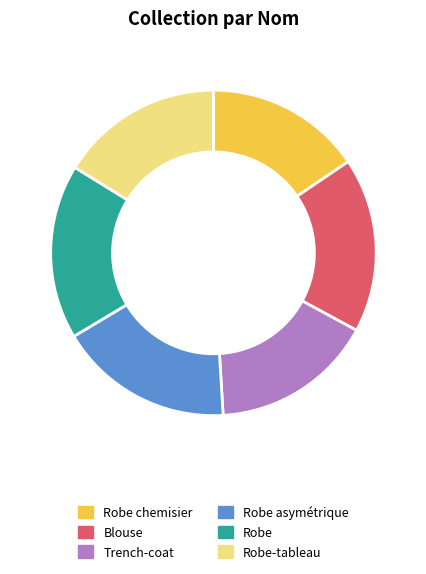

Approximately how many times larger is the value at Robe-tableau compared to Robe asymétrique?

0.9